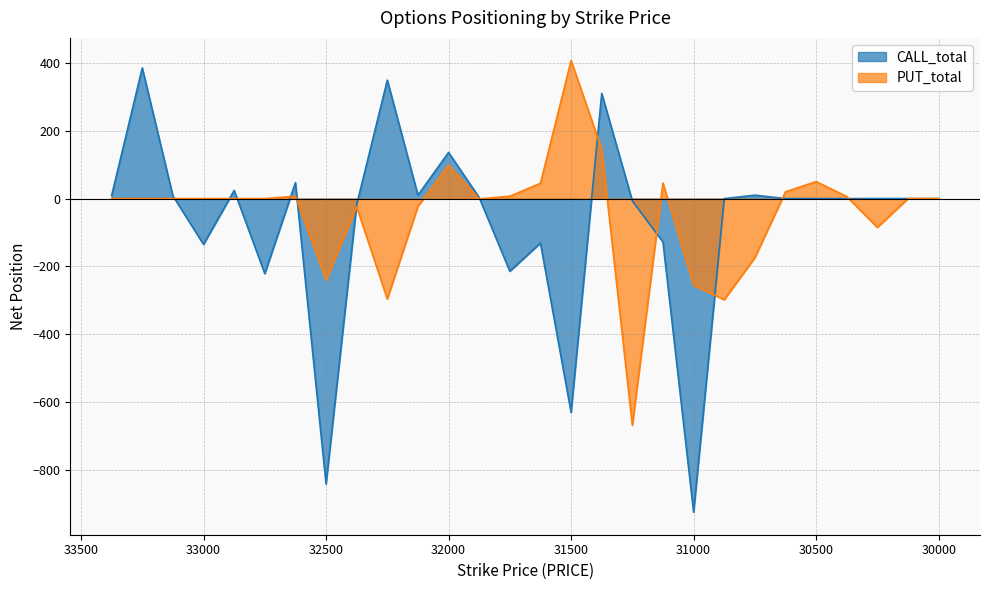

What is the value of the PUT_total point at the 20th from the left?

-255